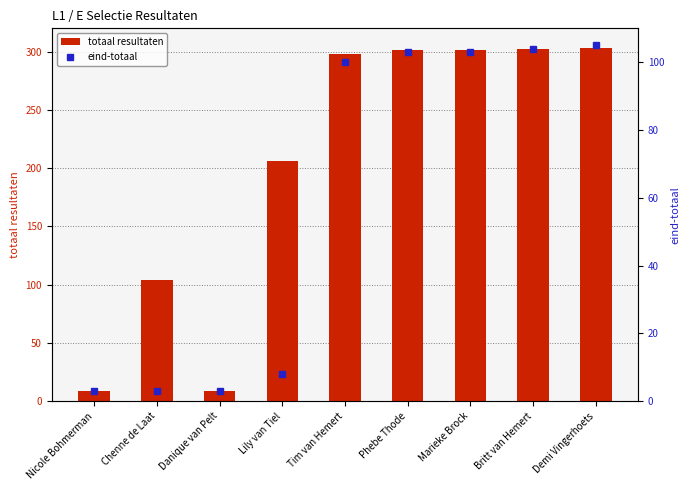

Are the bars horizontal?

No